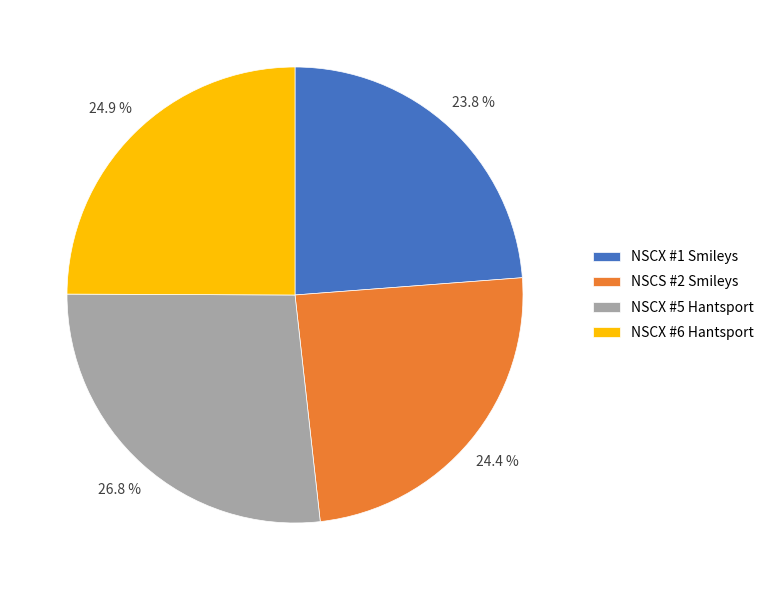

What percentage is the NSCX #6 Hantsport slice, to the nearest percent?

25%